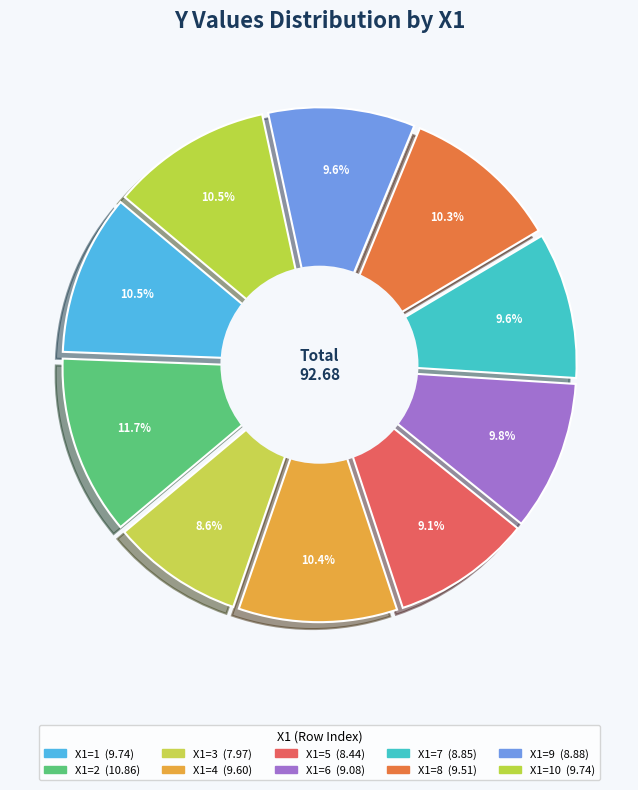

What is the smallest slice in the pie chart?

3